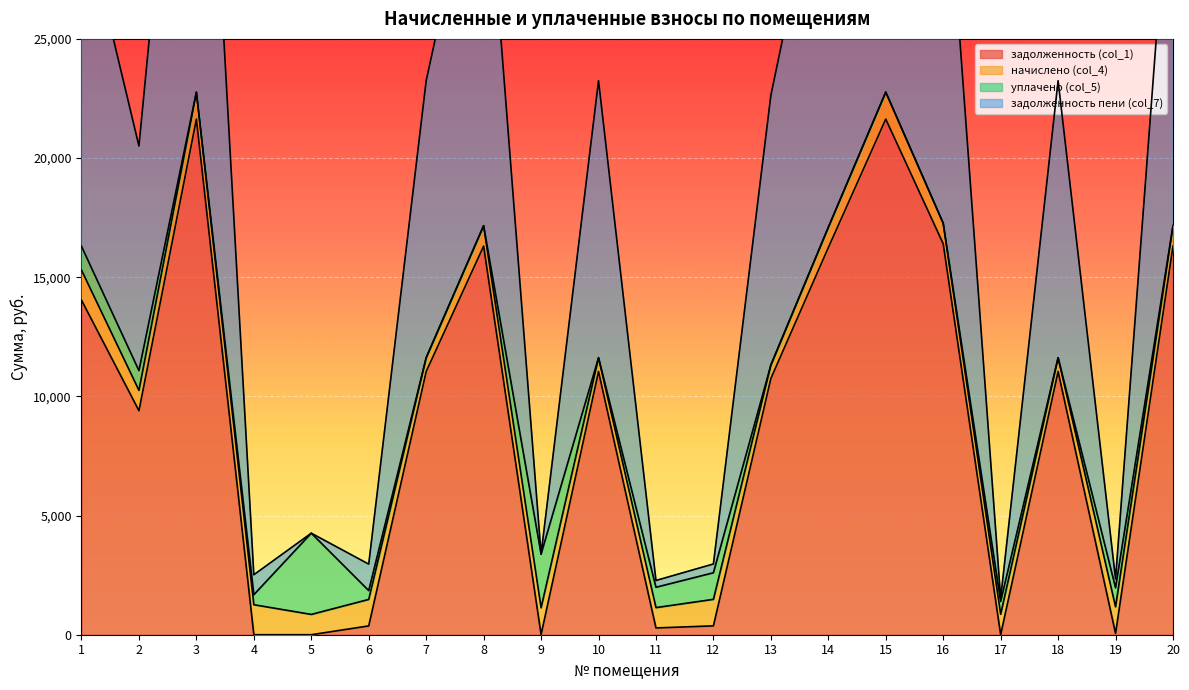

Between 10 and 19, which series saw the biggest shift?

задолженность (col_1)